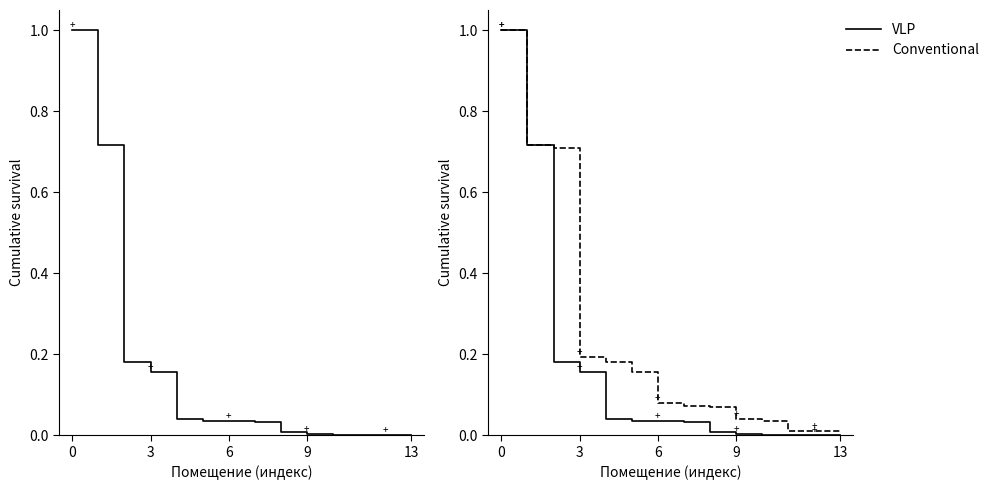

What is the maximum value for VLP?

1.0